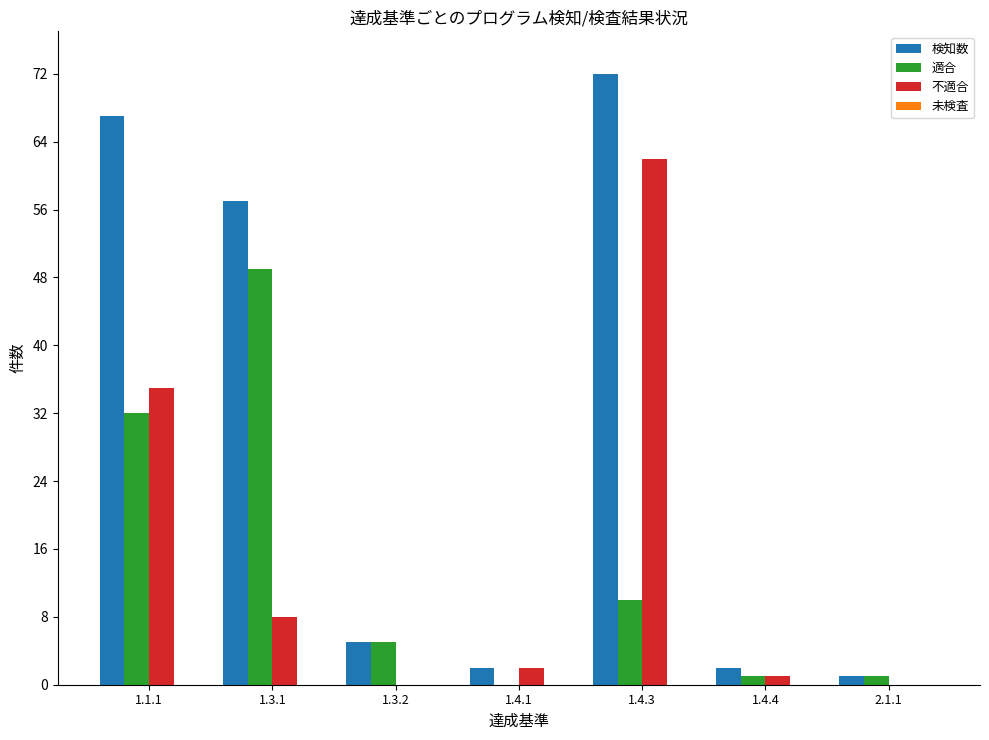

True or false: 適合 has a value of 1 at 1.4.4.

True